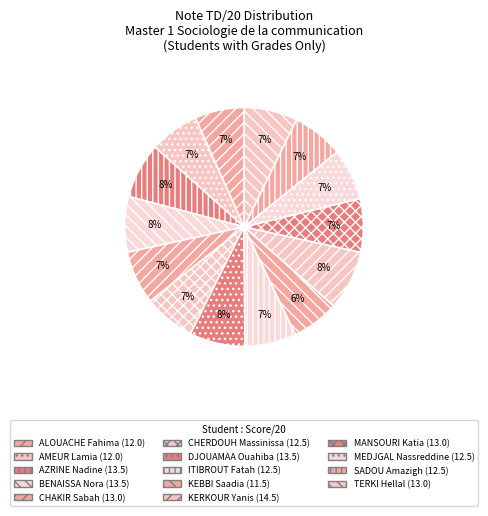

Combined, do KEBBI Saadia and TERKI Hellal account for over 50%?

No